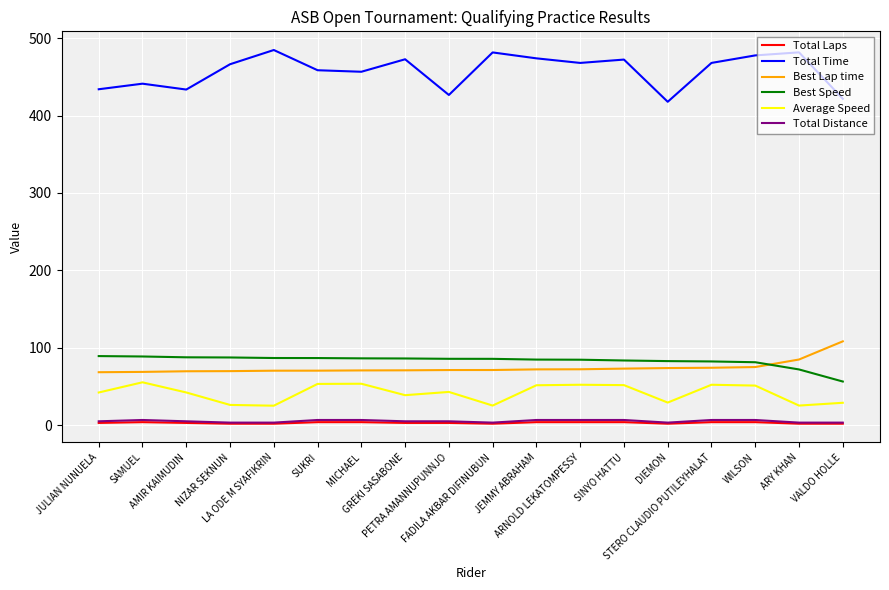

Which series has the widest spread of values?

Total Time